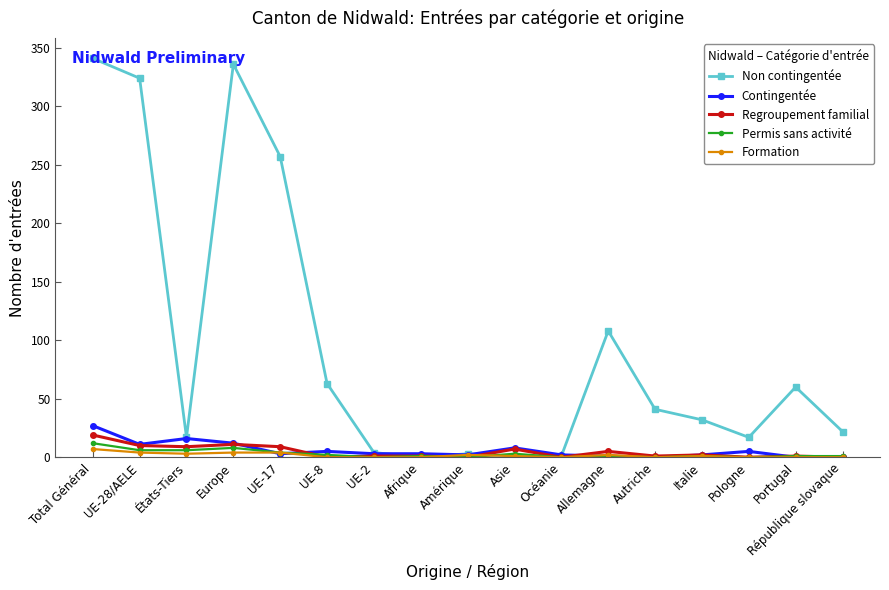

Which series has the largest range (max minus min)?

Non contingentée